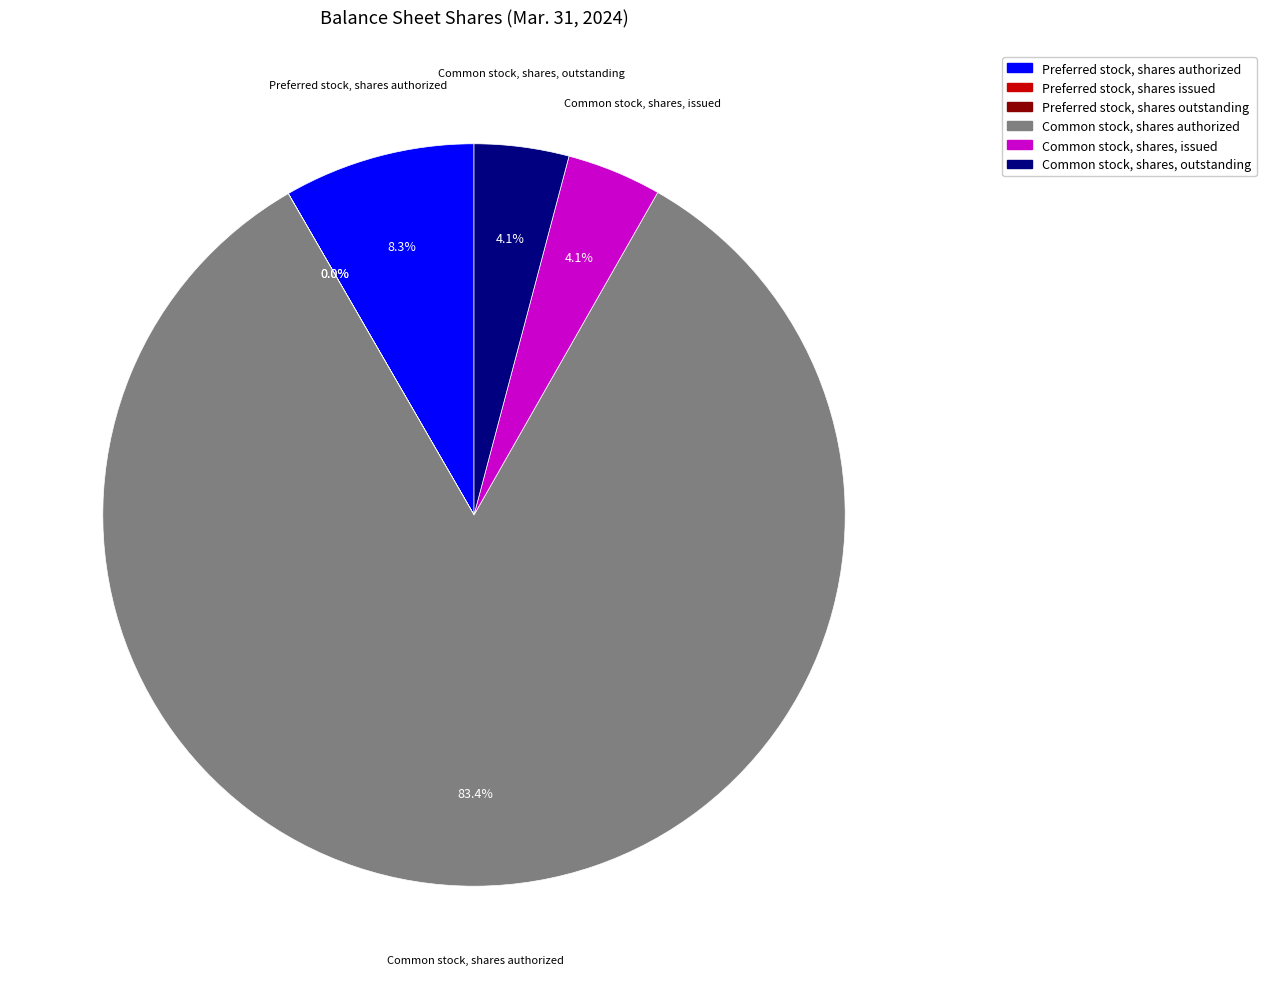

Combined, do Common stock, shares, issued and Common stock, shares authorized account for over 50%?

Yes